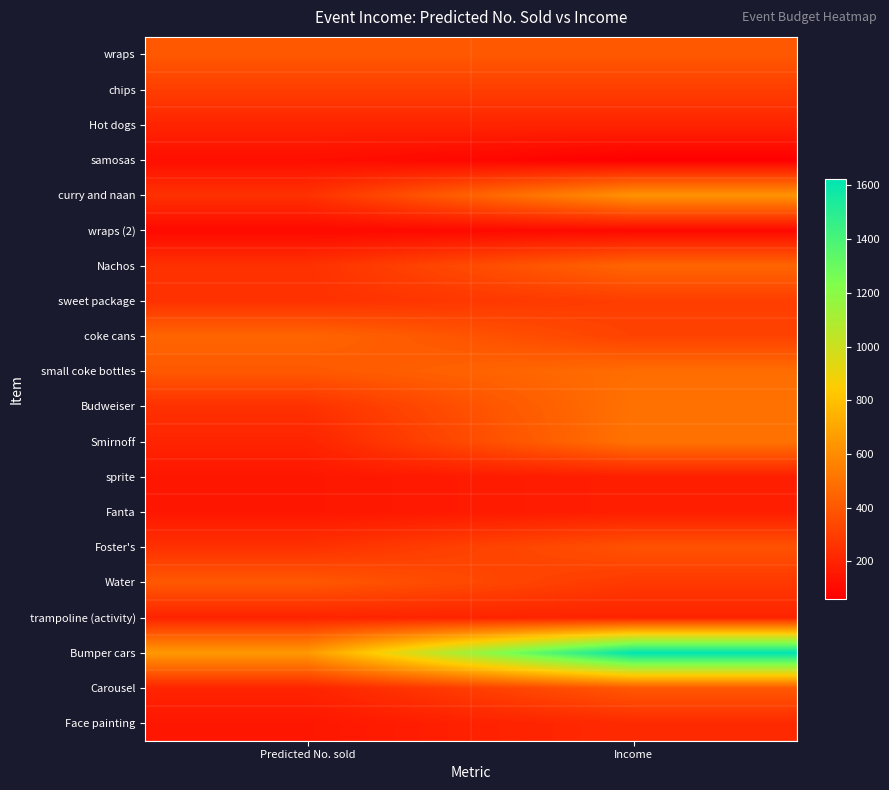

At which category is the sum across all series the highest?

Income